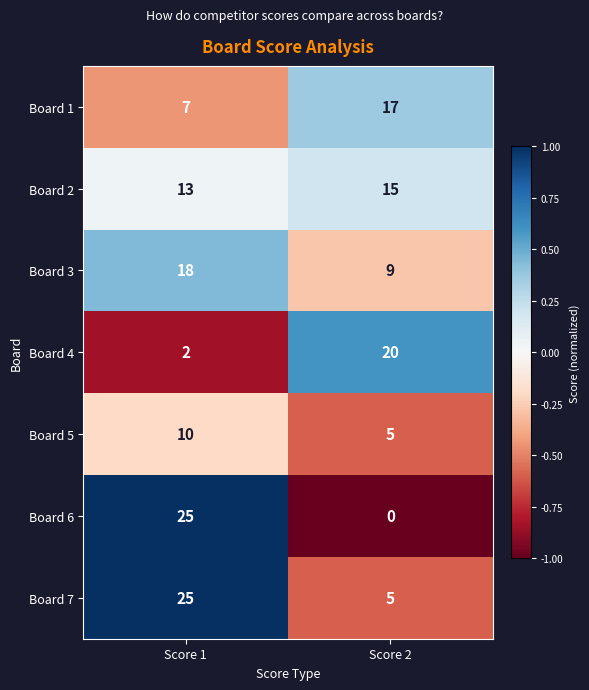

What value does the Board 1 series have at Score 2?

17